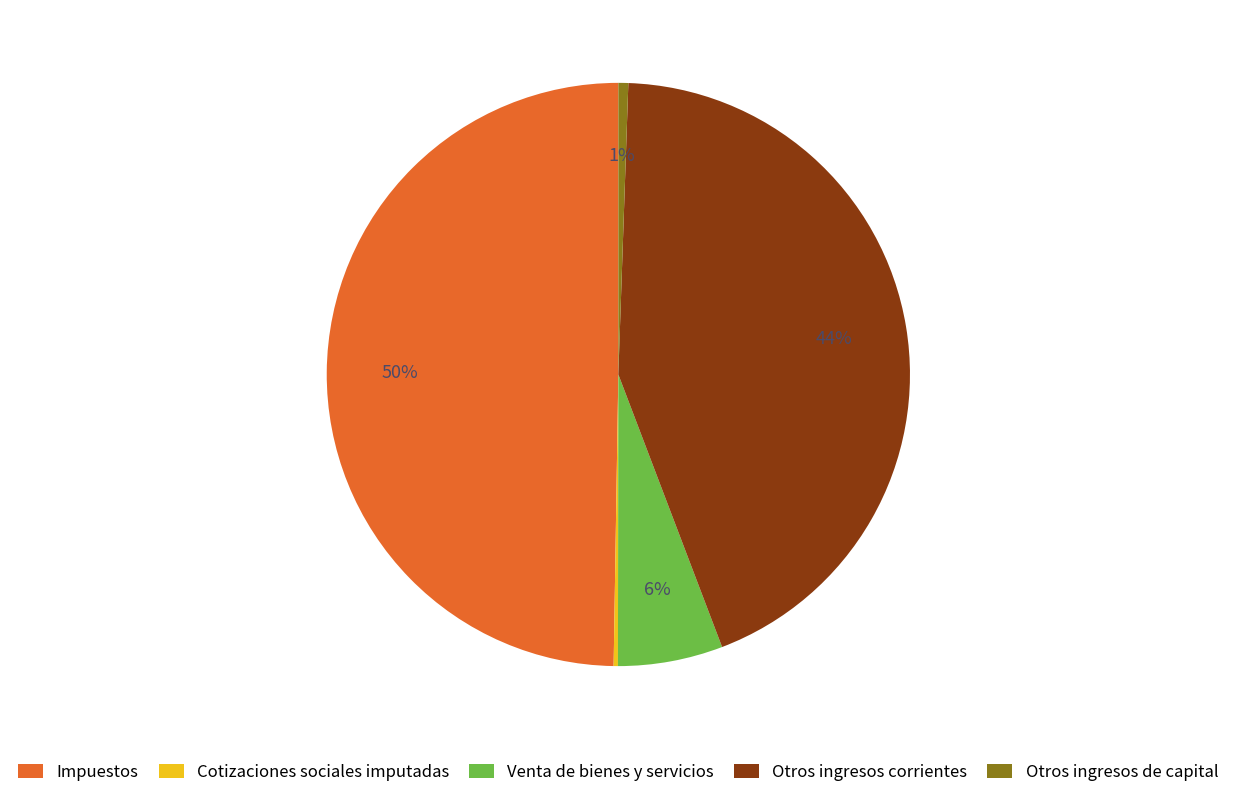

Which category has the biggest portion of the pie?

Impuestos